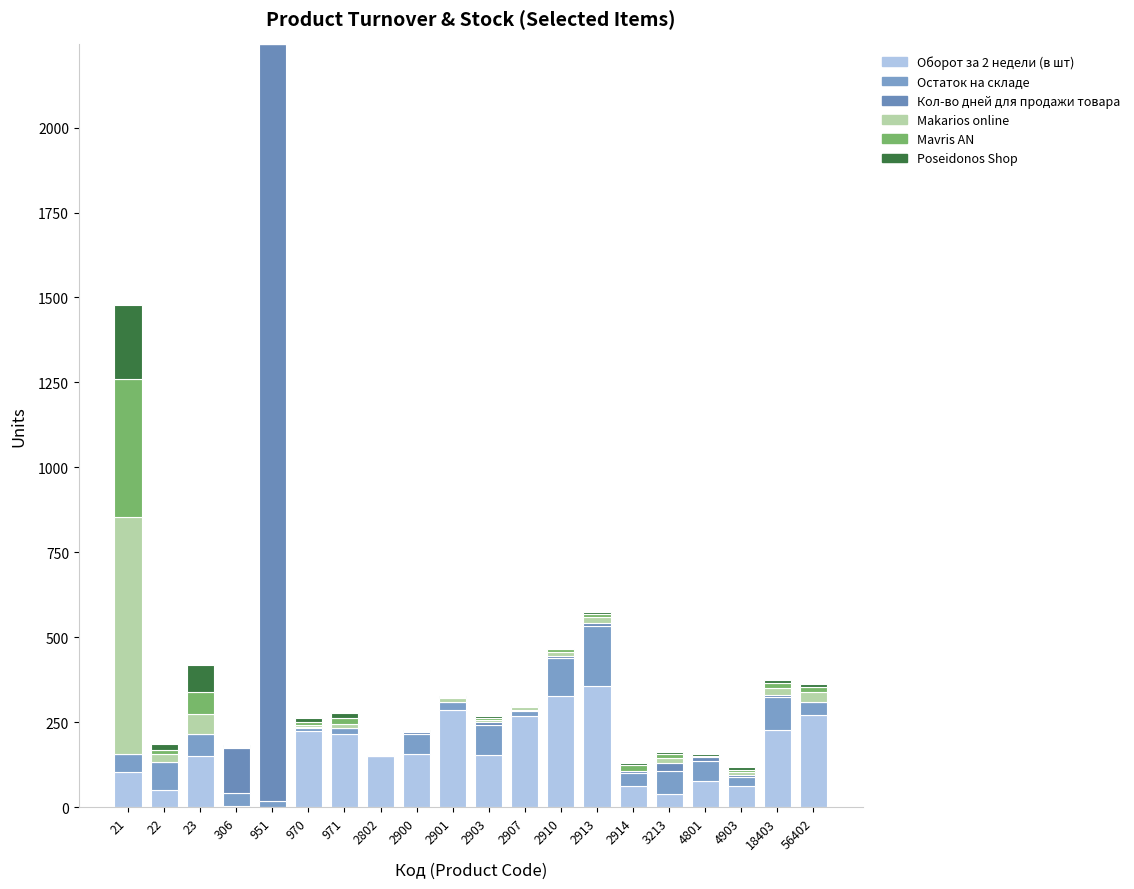

Between 22 and 18403, which is larger?

18403